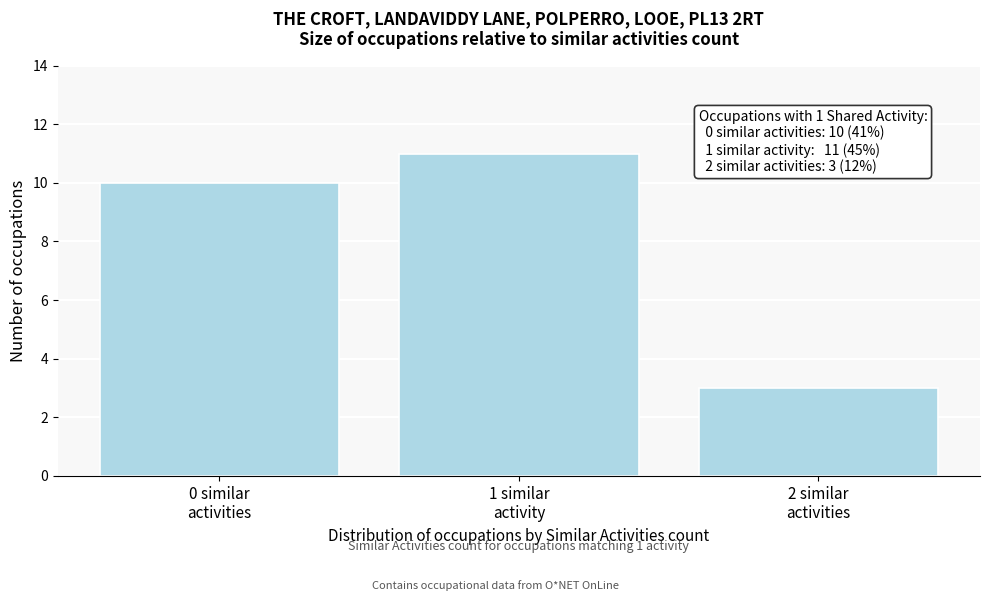

Reading left to right, what are all the values shown in this chart?

10	11	3